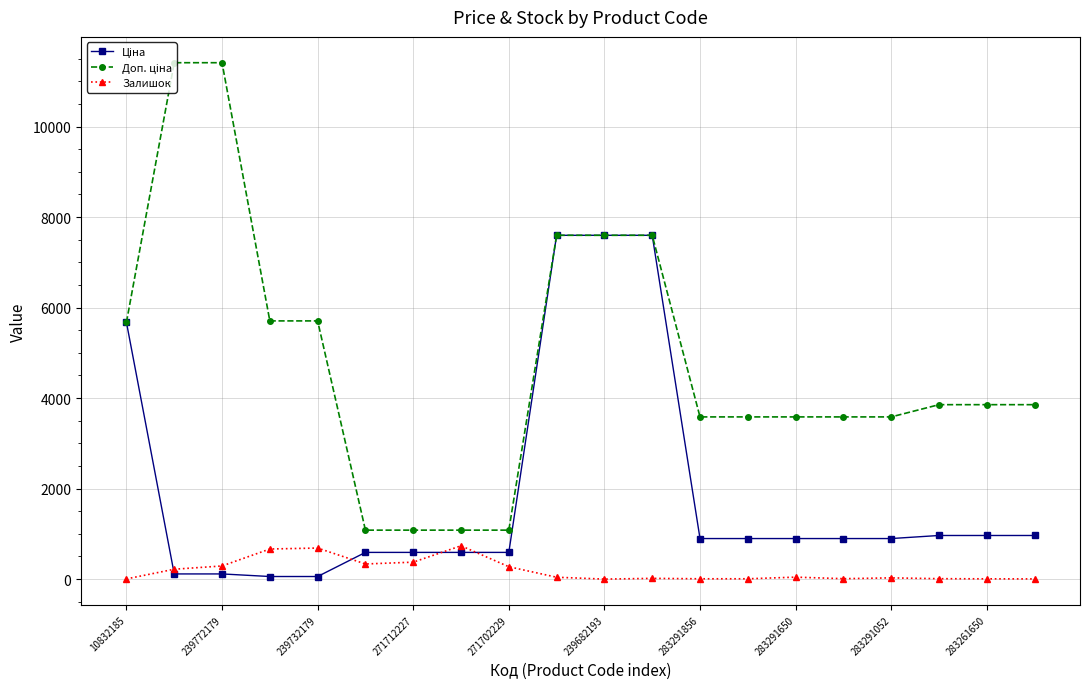

At how many categories does at least one series exceed 6212?

5